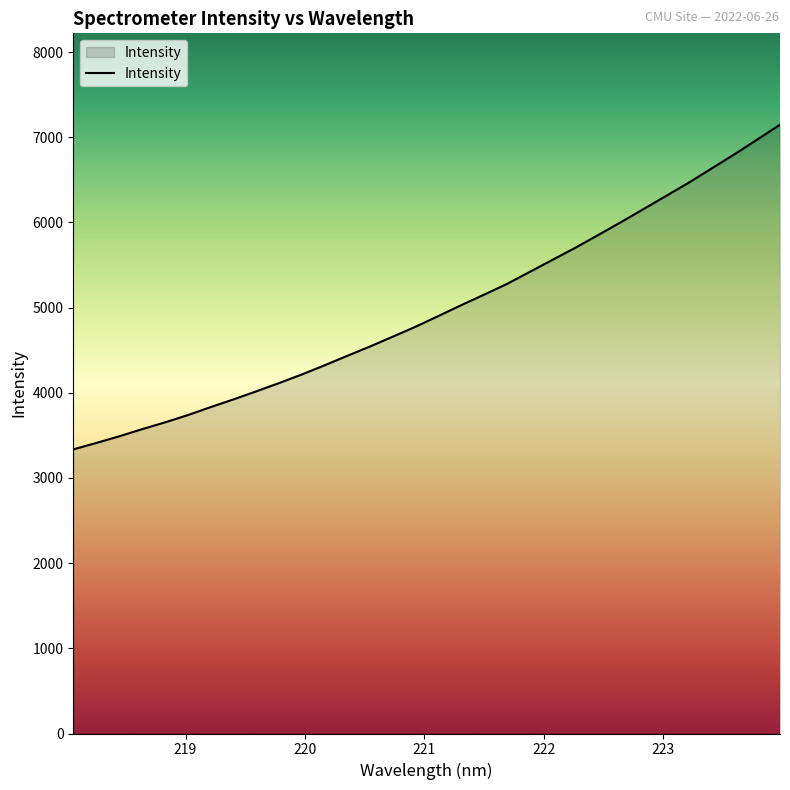

What is the smallest value displayed?

3335.5